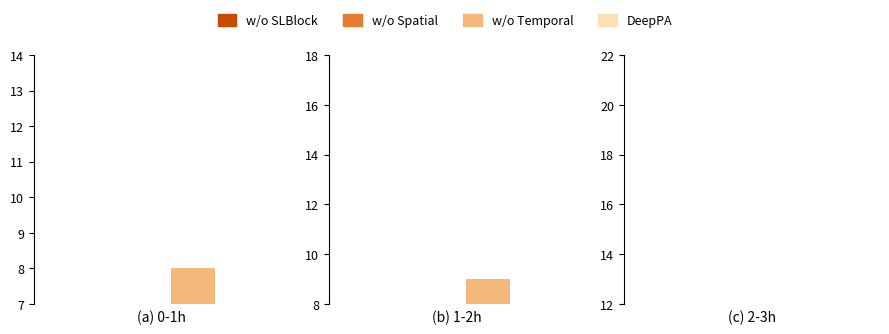

How many bars are there in each group?

4